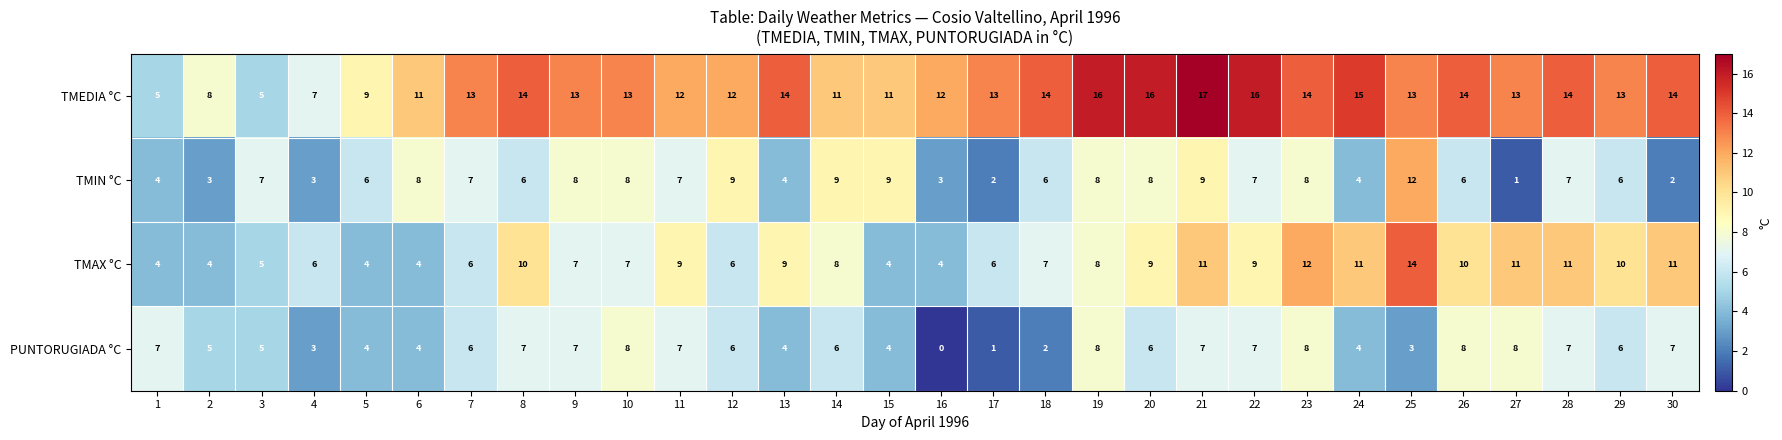

The value of TMEDIA °C at 11 is 12. True or false?

True